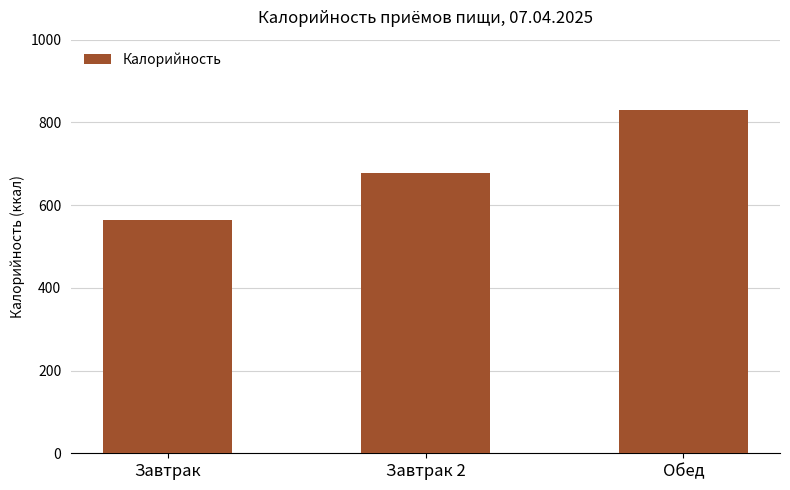

Are the bars grouped side by side (vs. stacked)?

No